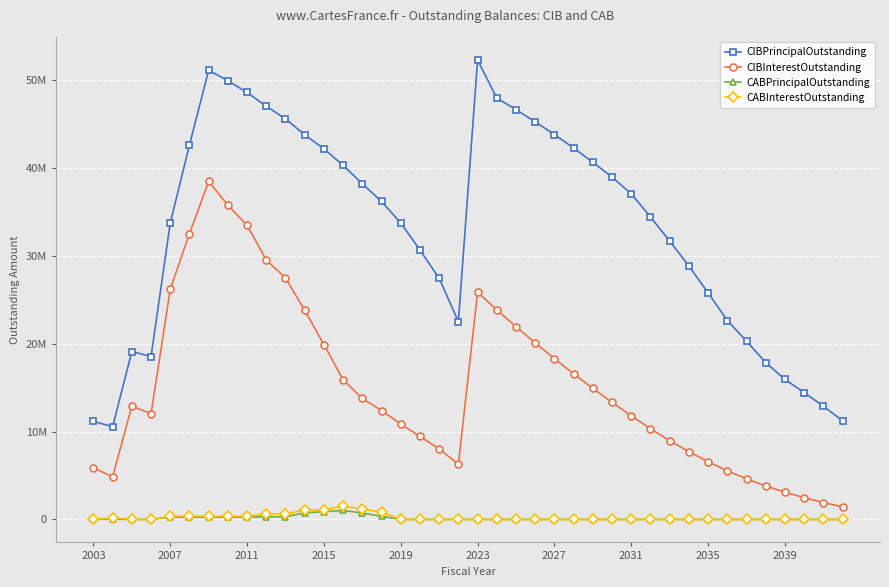

True or false: CIBInterestOutstanding and CABPrincipalOutstanding intersect in this chart.

False